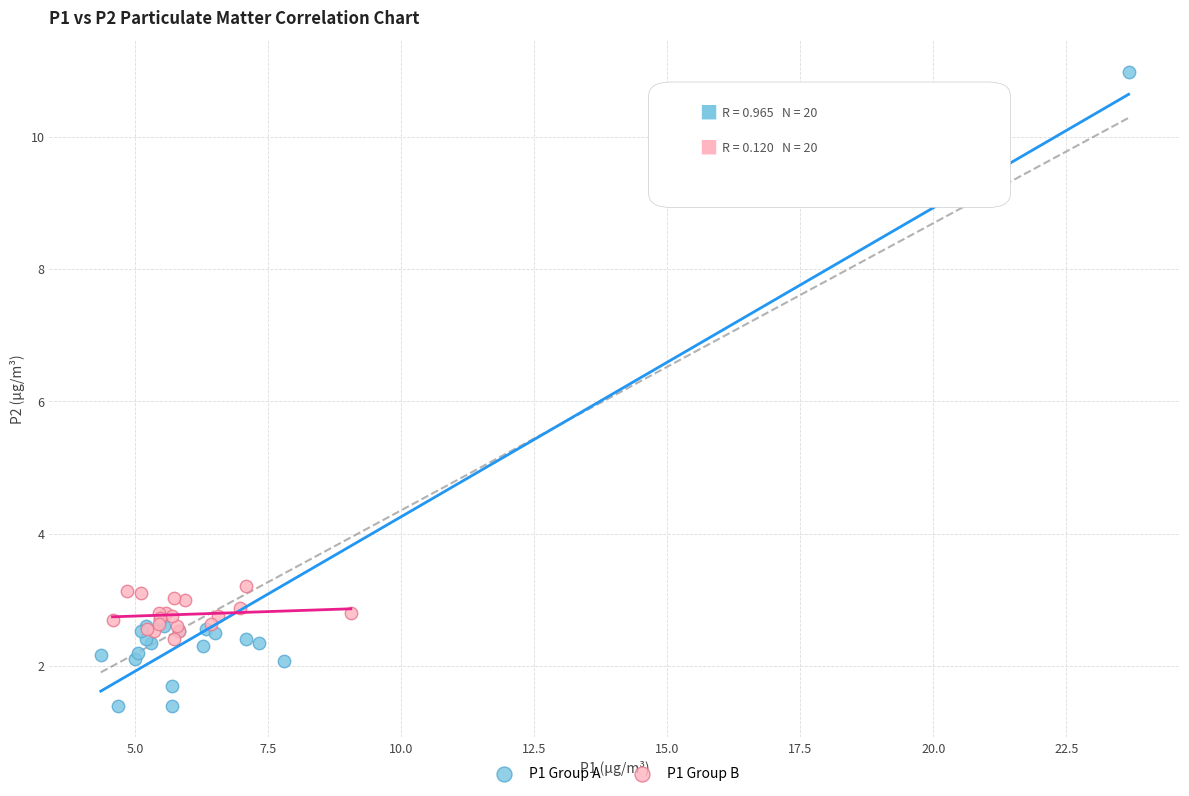

What are all the series names shown in the legend?

P1 Group A, P1 Group B